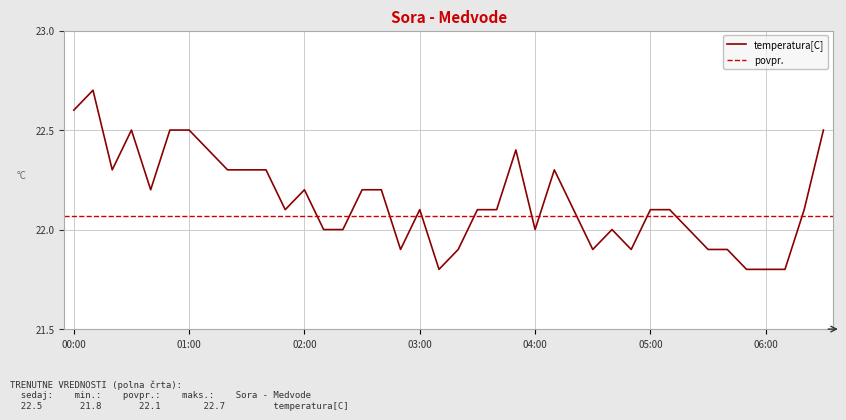

What is the smallest value displayed?

21.8